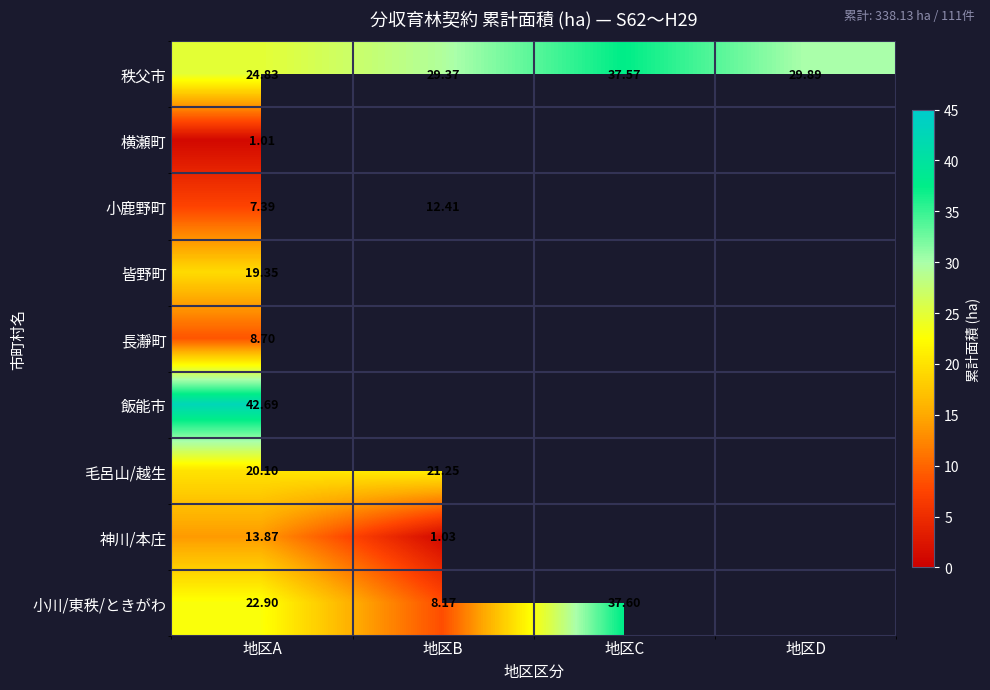

At which label is 秩父市 closest to 31?

地区D